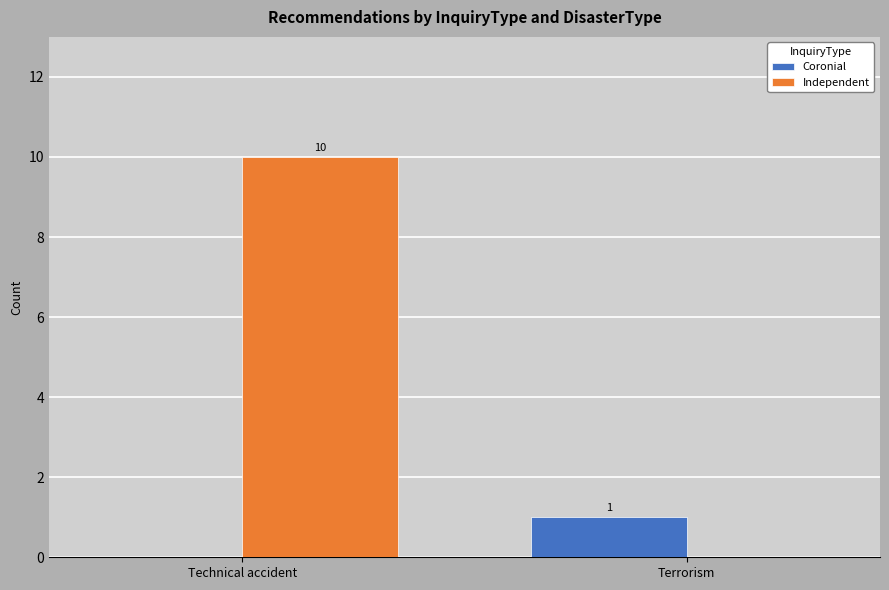

Which label corresponds to the largest value in the chart?

Technical accident